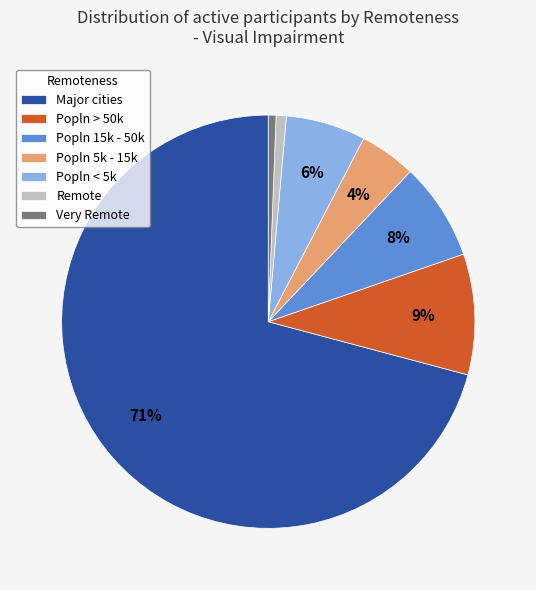

How many segments does this pie chart have?

7